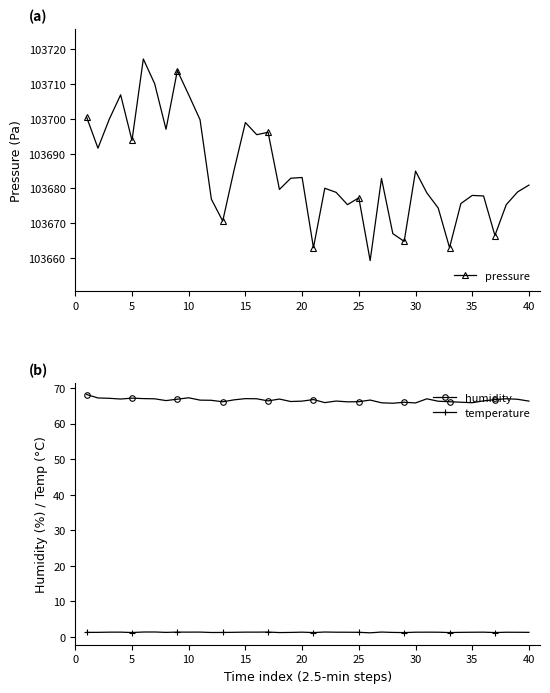

Is it true that humidity equals 67.0 at 15?

True